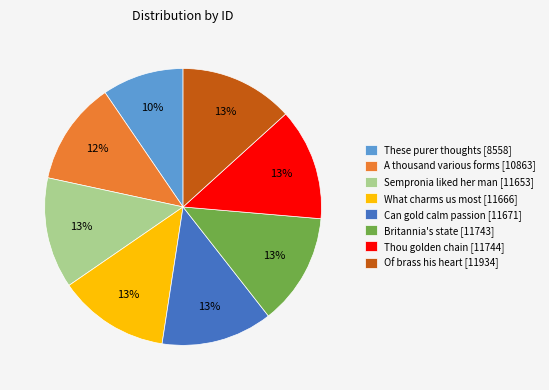

Combined, do Britannia's state [11743] and Can gold calm passion [11671] account for over 50%?

No